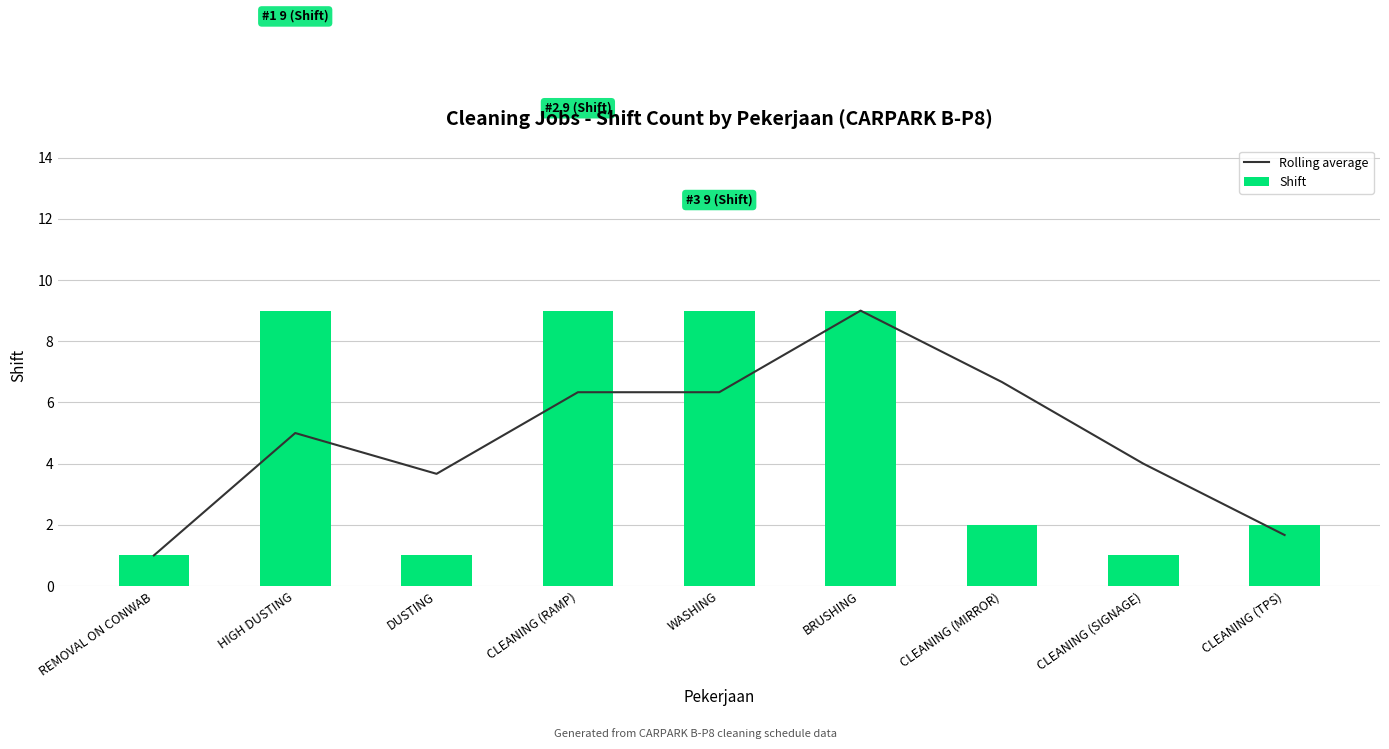

Where does the Shift series first go above 2?

HIGH DUSTING